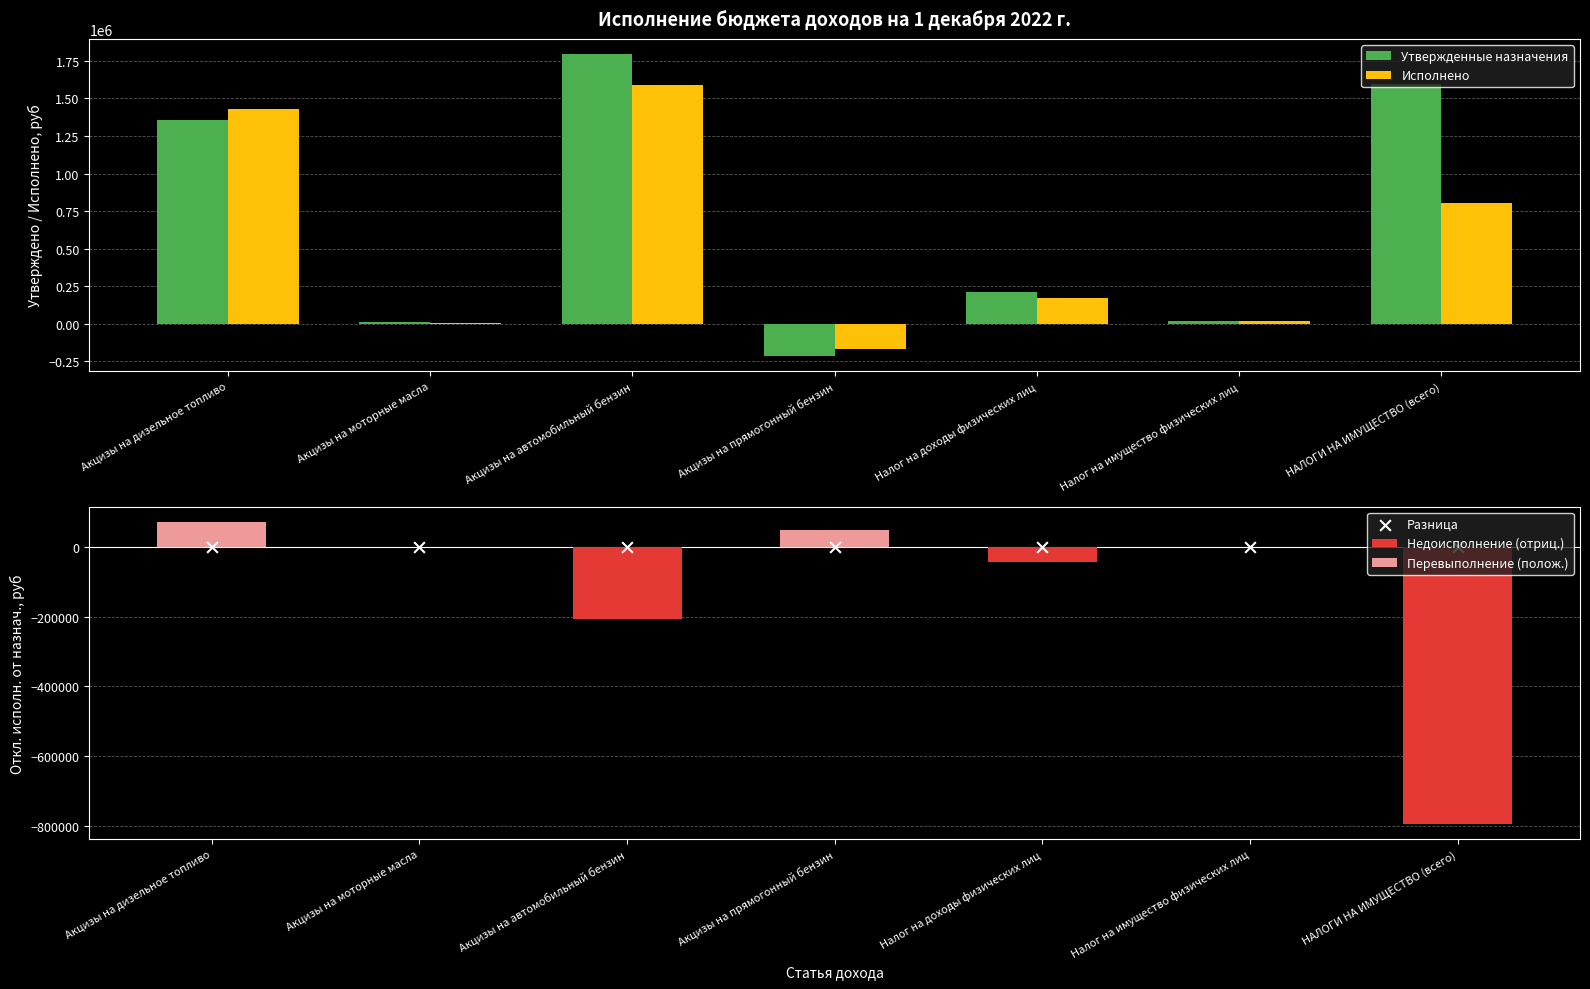

Which series reaches the minimum Y coordinate?

Недоисполнение (отриц.)